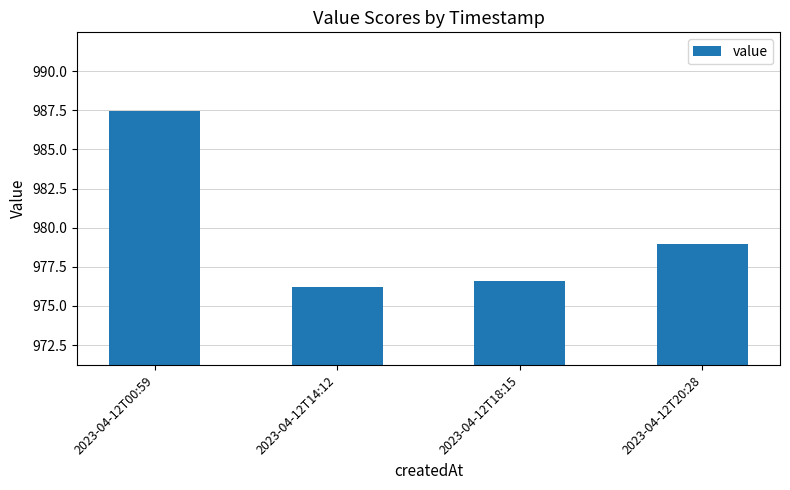

Reading left to right, list all the values displayed in this chart.

987.5	976.2	976.6	979.0